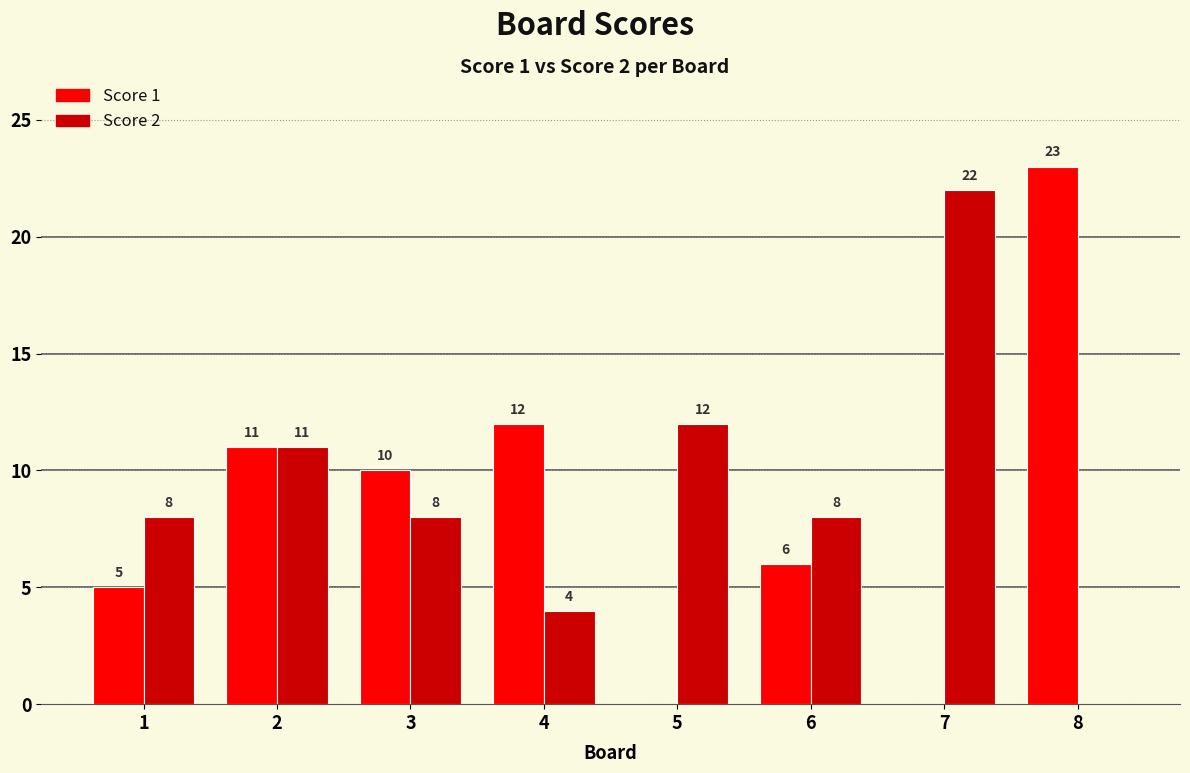

Count the number of categories in the chart.

8